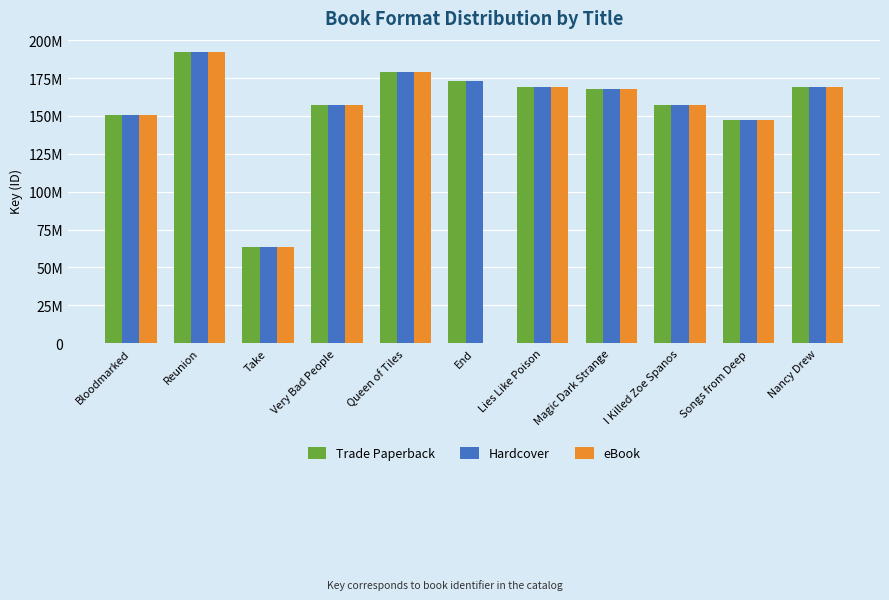

The value of Hardcover at Queen of Tiles is 178921057. True or false?

True